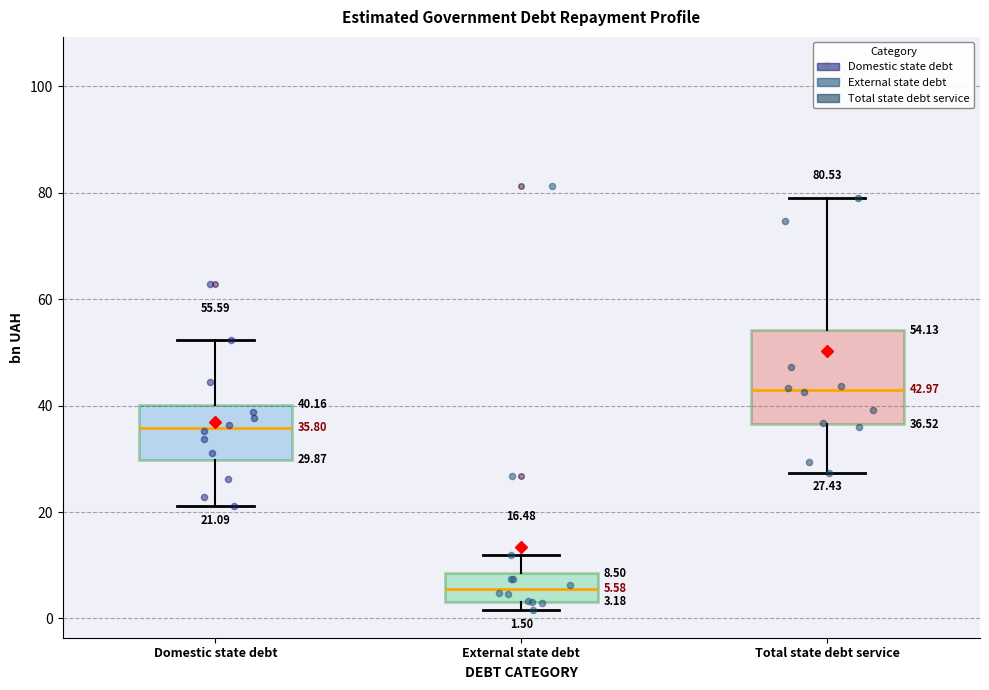

Which box's median line is the lowest?

External state debt